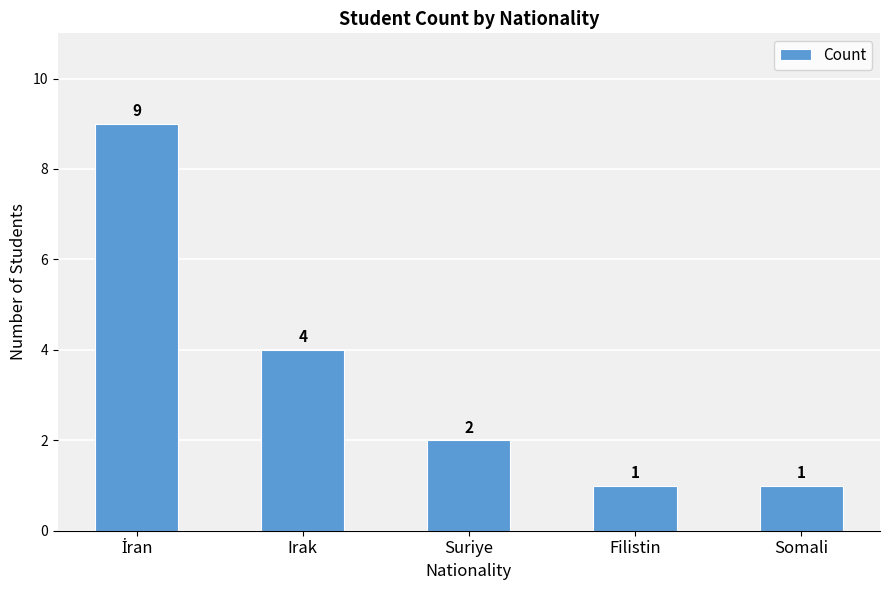

What is the maximum value shown in the chart?

9